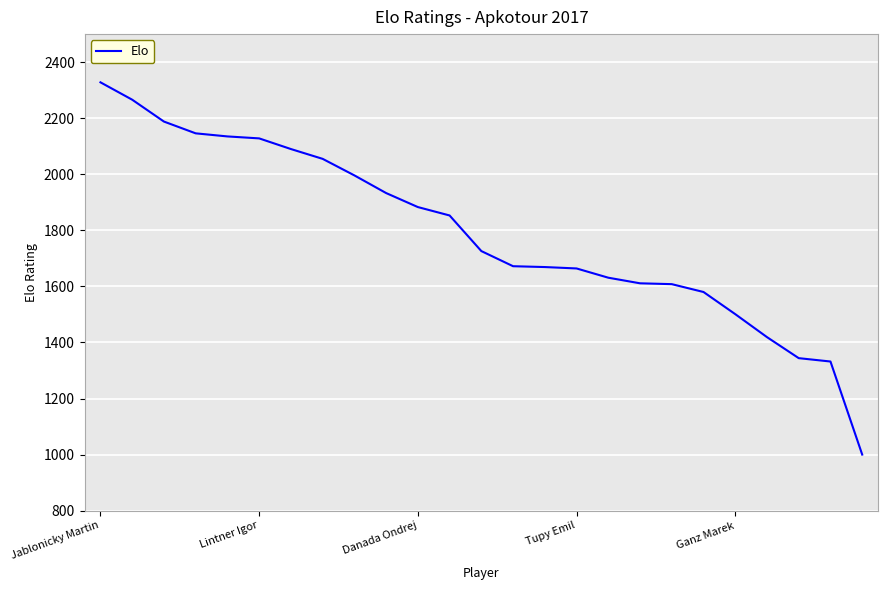

What is the maximum value shown in the chart?

2328